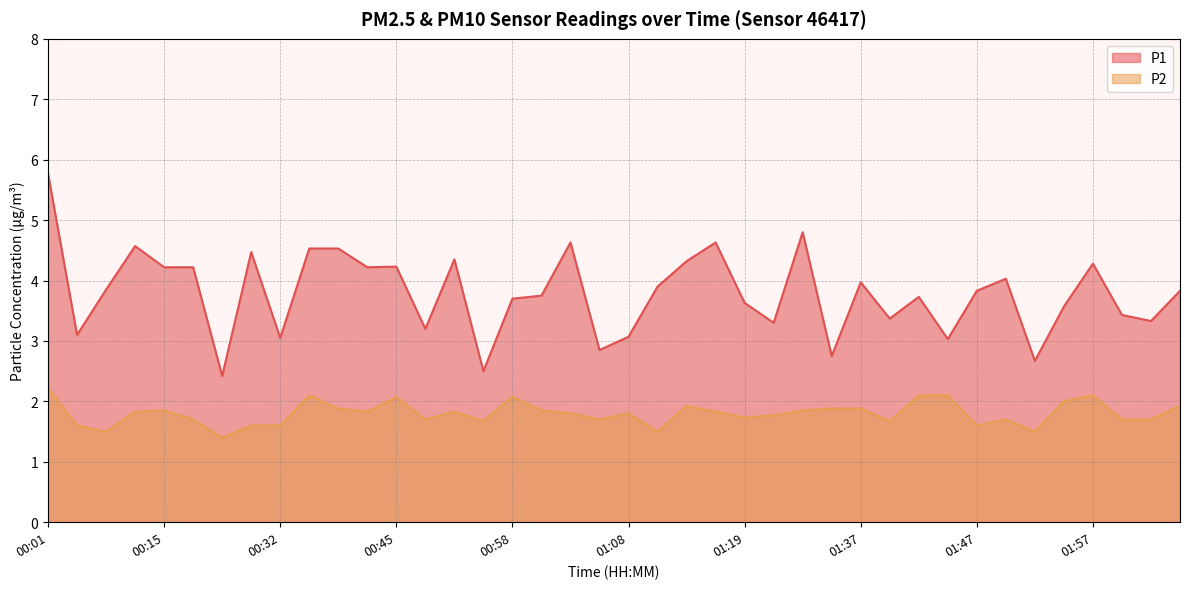

Reading left to right, extract all data points from this chart.

P1: 00:01=5.8	00:07=3.1	00:09=3.9	00:12=4.6	00:15=4.2	00:24=4.2	00:27=2.4	00:29=4.5	00:32=3.0	00:34=4.5	00:40=4.5	00:42=4.2	00:45=4.2	00:48=3.2	00:50=4.3	00:55=2.5	00:58=3.7	01:00=3.8	01:03=4.6	01:06=2.9	01:08=3.1	01:11=3.9	01:13=4.3	01:16=4.6	01:19=3.6	01:21=3.3	01:24=4.8	01:29=2.8	01:37=4.0	01:40=3.4	01:42=3.7	01:45=3.0	01:47=3.8	01:50=4.0	01:52=2.7	01:54=3.6	01:57=4.3	01:59=3.4	02:02=3.3	02:04=3.8
P2: 00:01=2.2	00:07=1.6	00:09=1.5	00:12=1.8	00:15=1.9	00:24=1.7	00:27=1.4	00:29=1.6	00:32=1.6	00:34=2.1	00:40=1.9	00:42=1.8	00:45=2.1	00:48=1.7	00:50=1.8	00:55=1.7	00:58=2.1	01:00=1.9	01:03=1.8	01:06=1.7	01:08=1.8	01:11=1.5	01:13=1.9	01:16=1.8	01:19=1.7	01:21=1.8	01:24=1.9	01:29=1.9	01:37=1.9	01:40=1.7	01:42=2.1	01:45=2.1	01:47=1.6	01:50=1.7	01:52=1.5	01:54=2.0	01:57=2.1	01:59=1.7	02:02=1.7	02:04=1.9